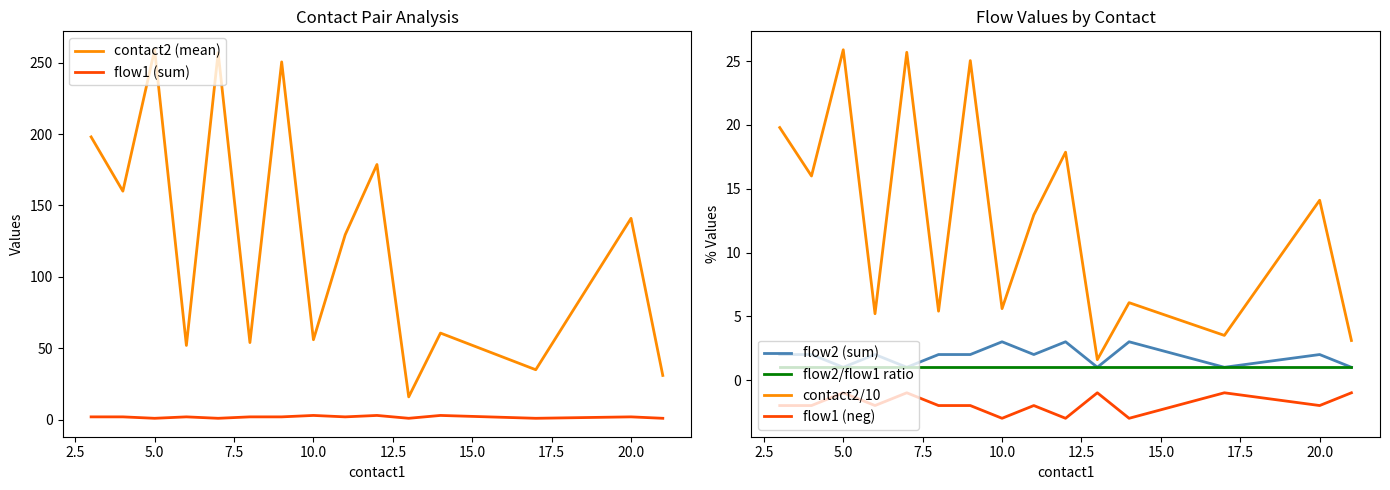

True or false: flow1 (neg) has a value of -3.0 at 10.0.

True